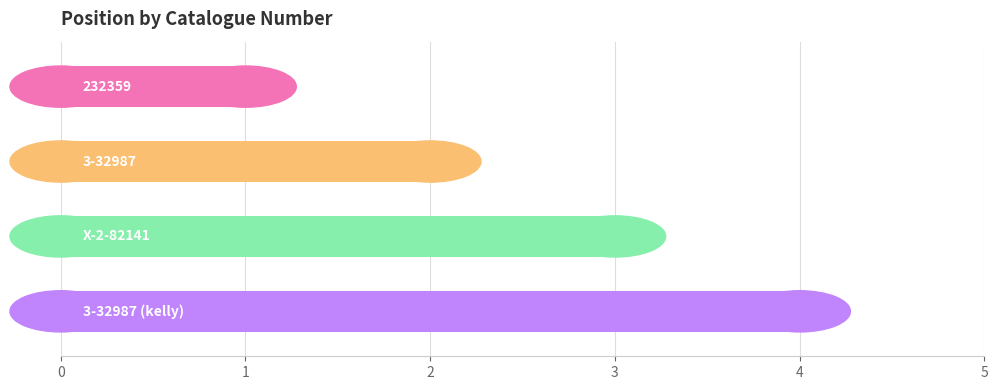

What is the difference between the maximum and minimum values?

3